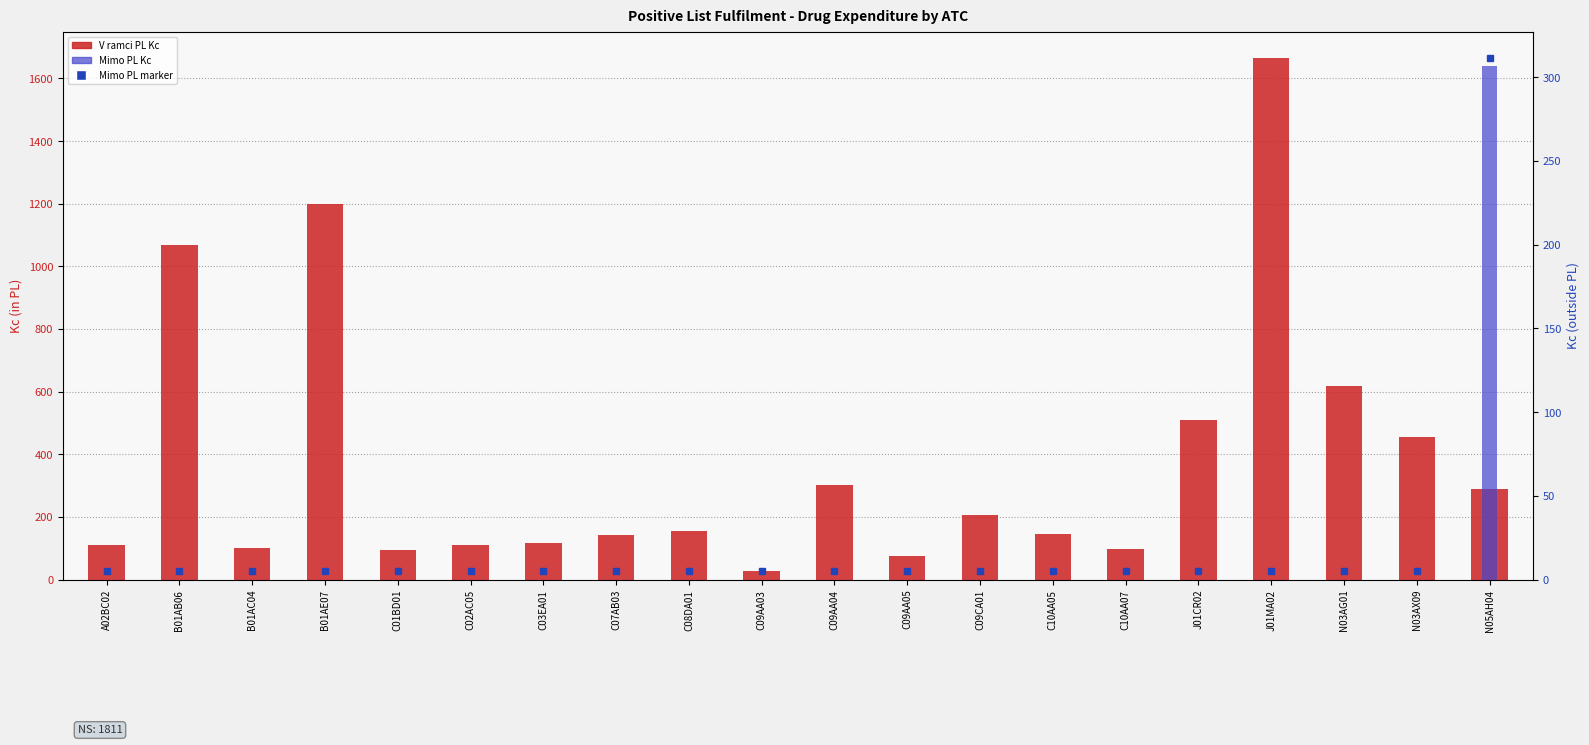

What is the sum of the V ramci PL Kc values at J01CR02 and C01BD01?

604.3